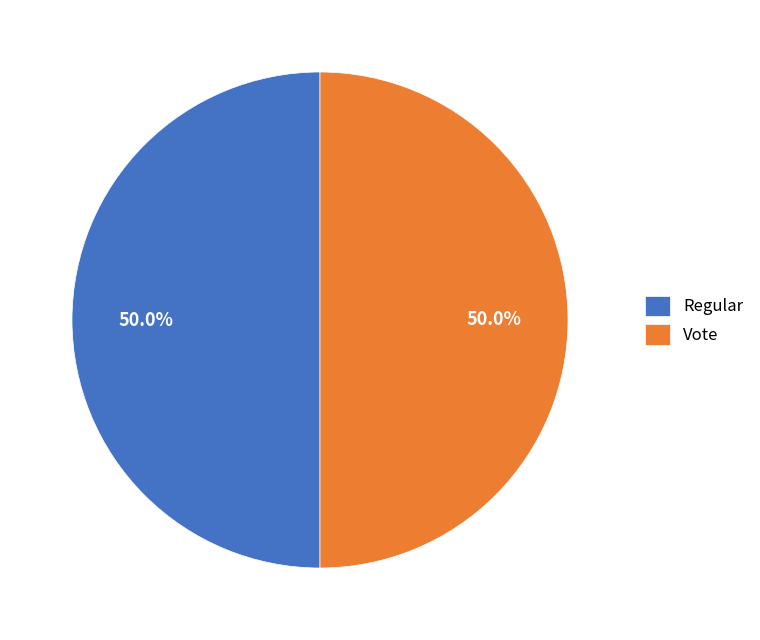

Combined, what portion of the pie is Vote and Regular?

100.0%